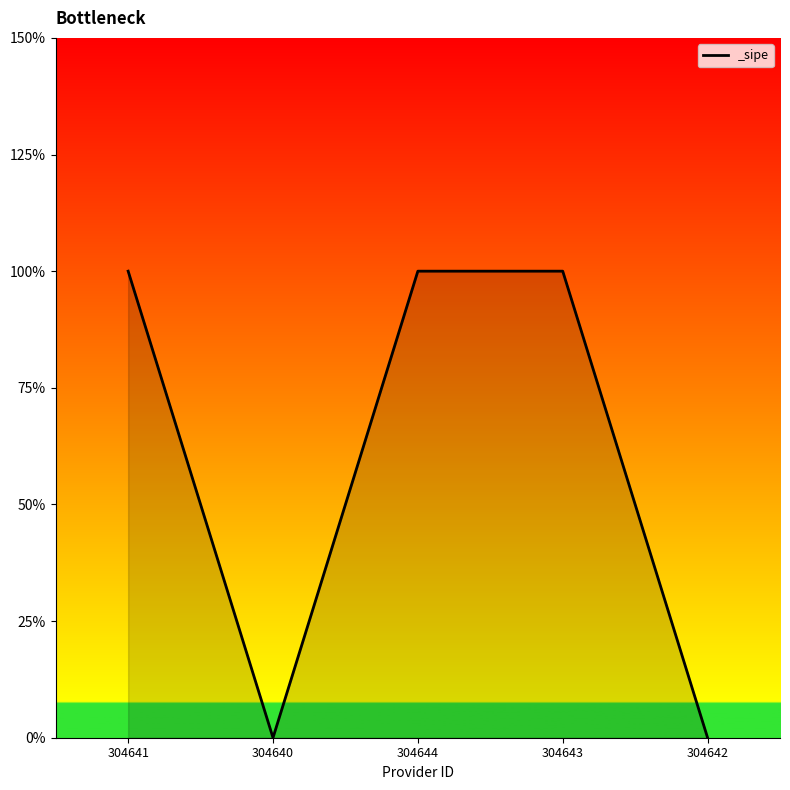

List the labels in order of value, largest first.

304641, 304644, 304643, 304640, 304642